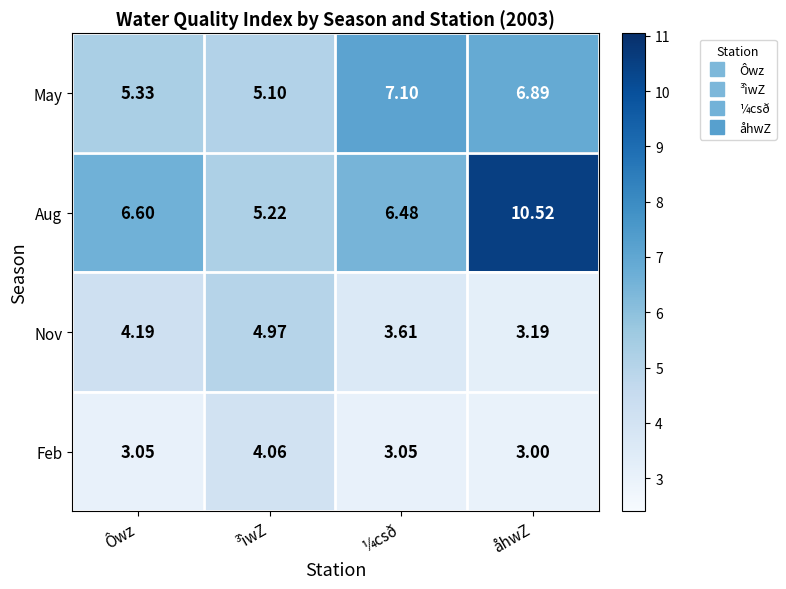

At which label does Nov reach its peak?

³ìwZ